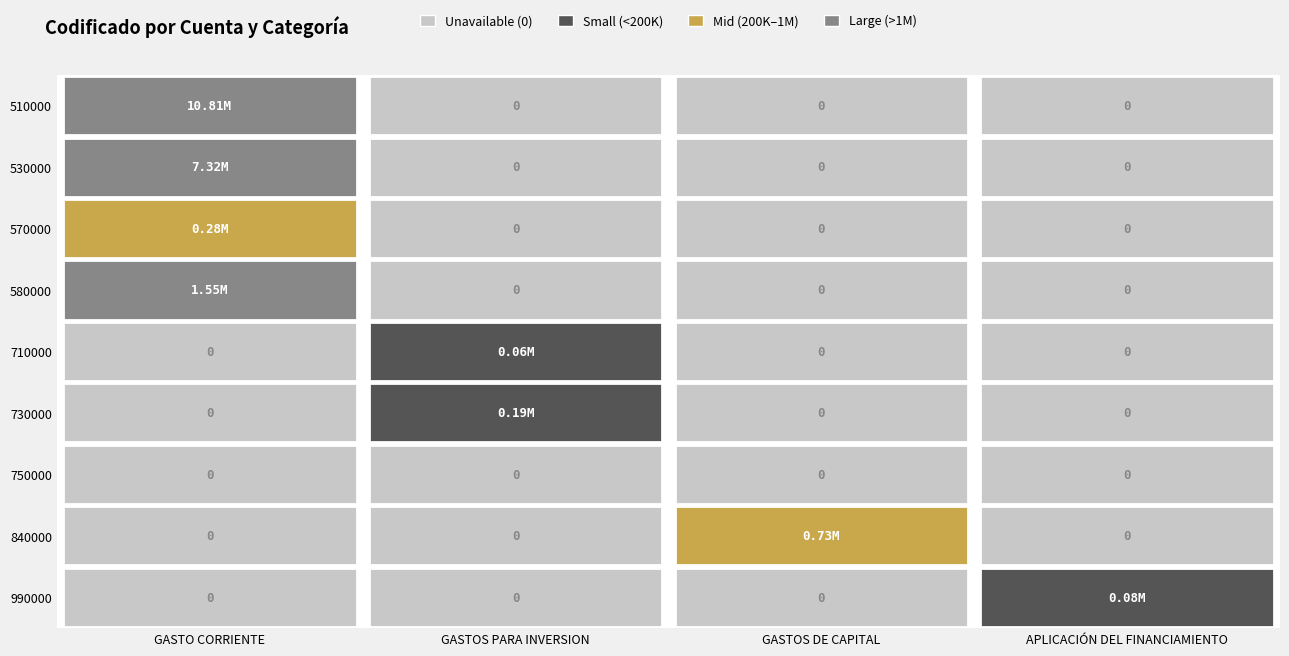

True or false: 530000 has a value of -5089504.8 at APLICACIÓN DEL FINANCIAMIENTO.

False